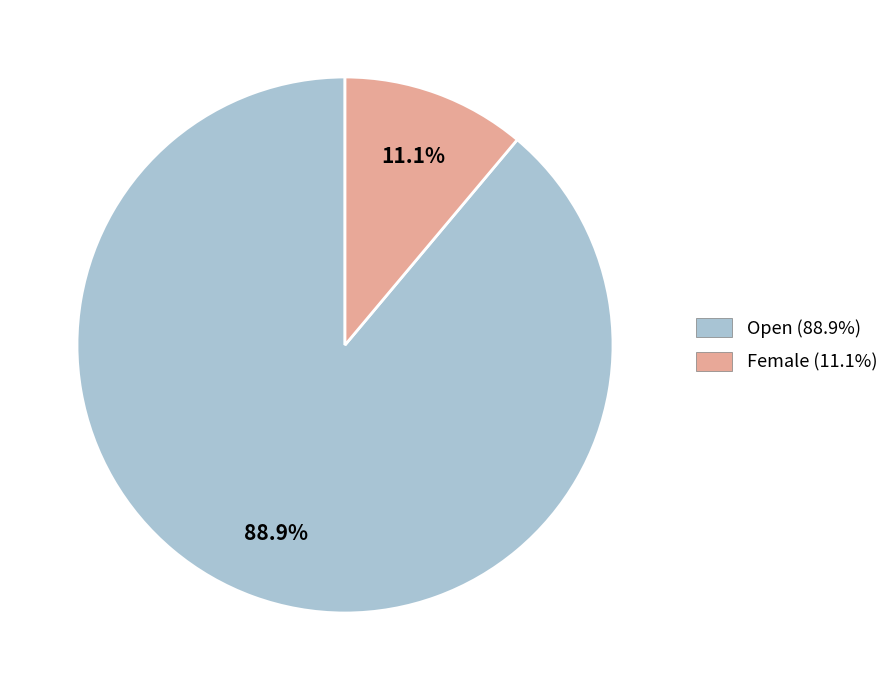

How many slices are in this pie chart?

2